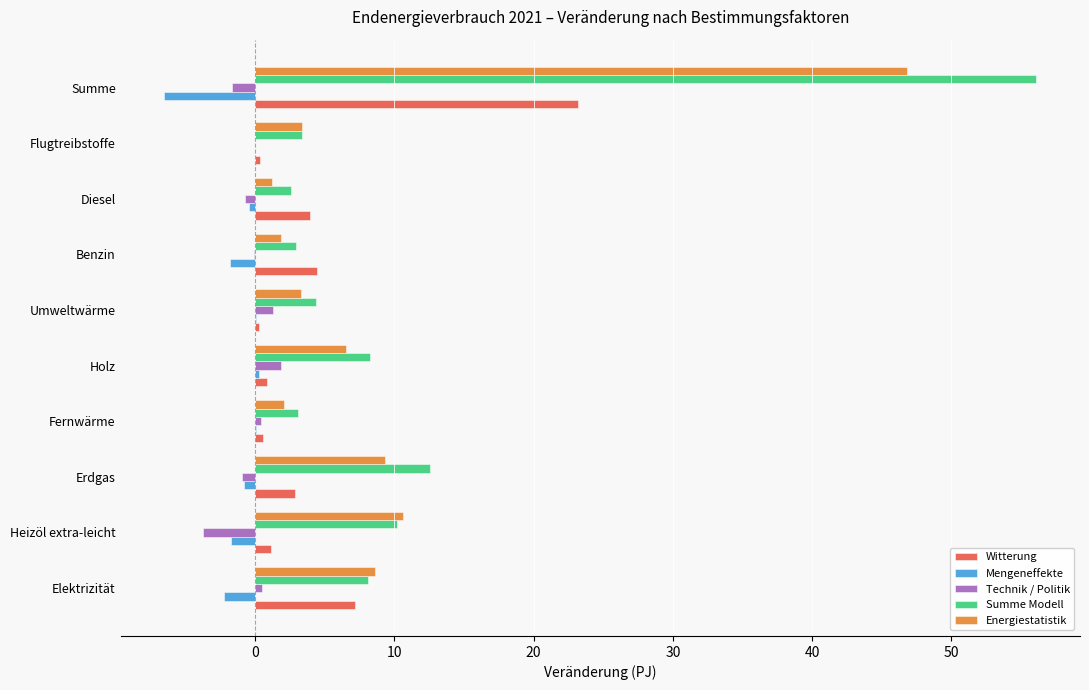

How many data points does each series have?

10